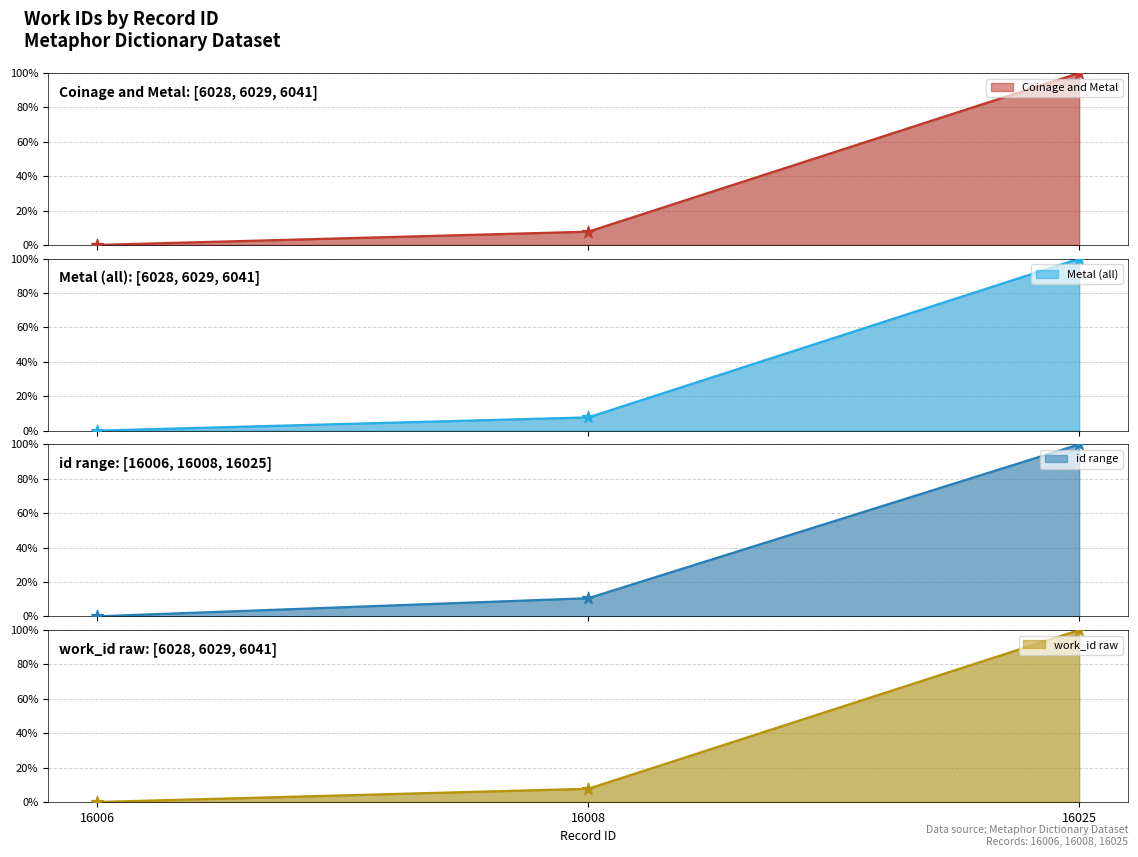

Approximately how many times larger is the value at 16025 compared to 16008?

13.0